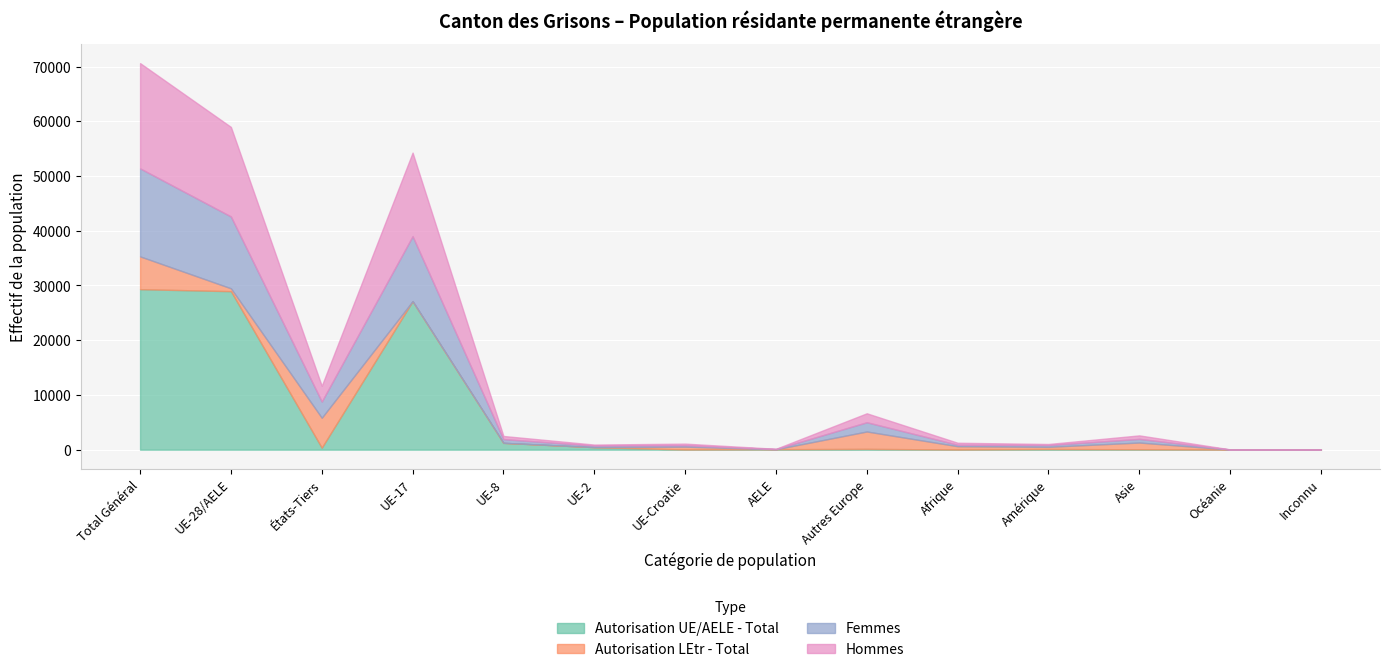

What is the spread (max minus min) of values at AELE?

80